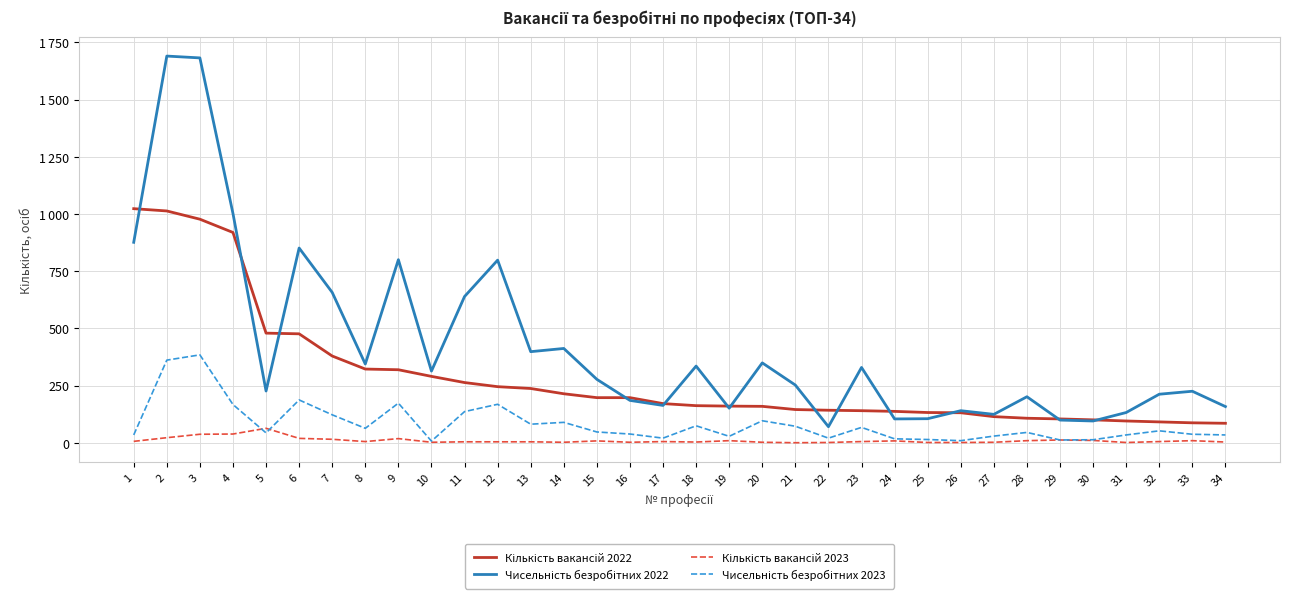

Which category has the lowest value across all series?

21